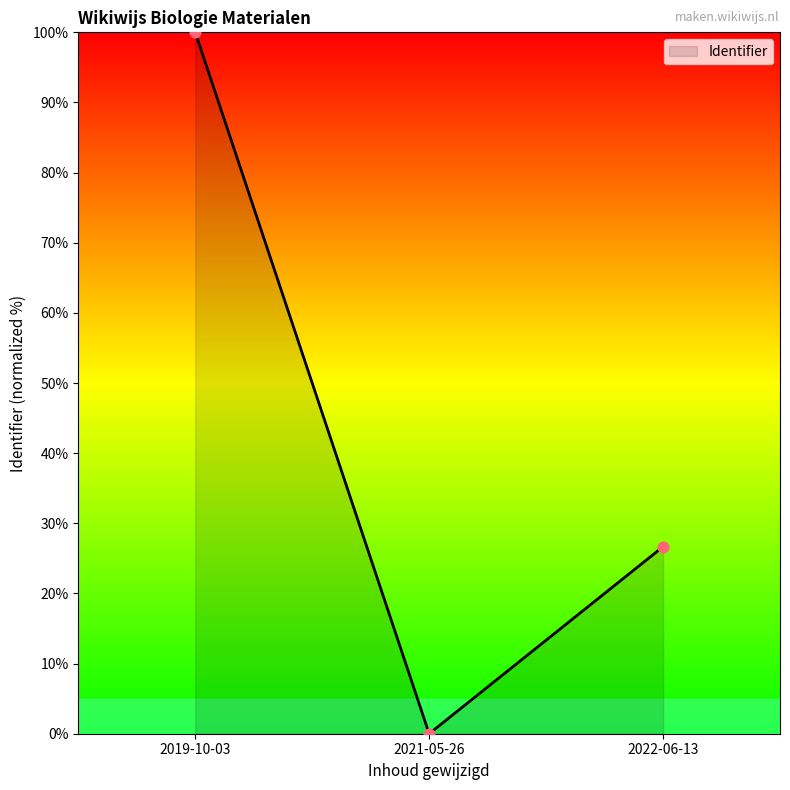

Which has a higher value, 2019-10-03 or 2021-05-26?

2019-10-03